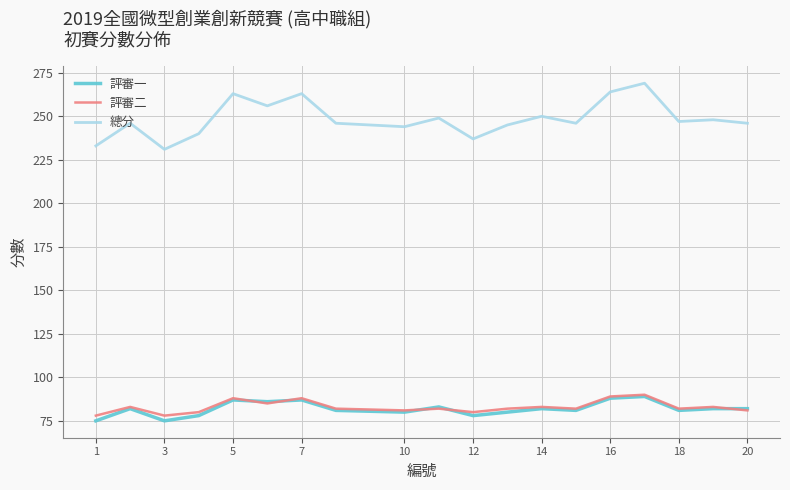

What is the minimum value shown in the chart?

75